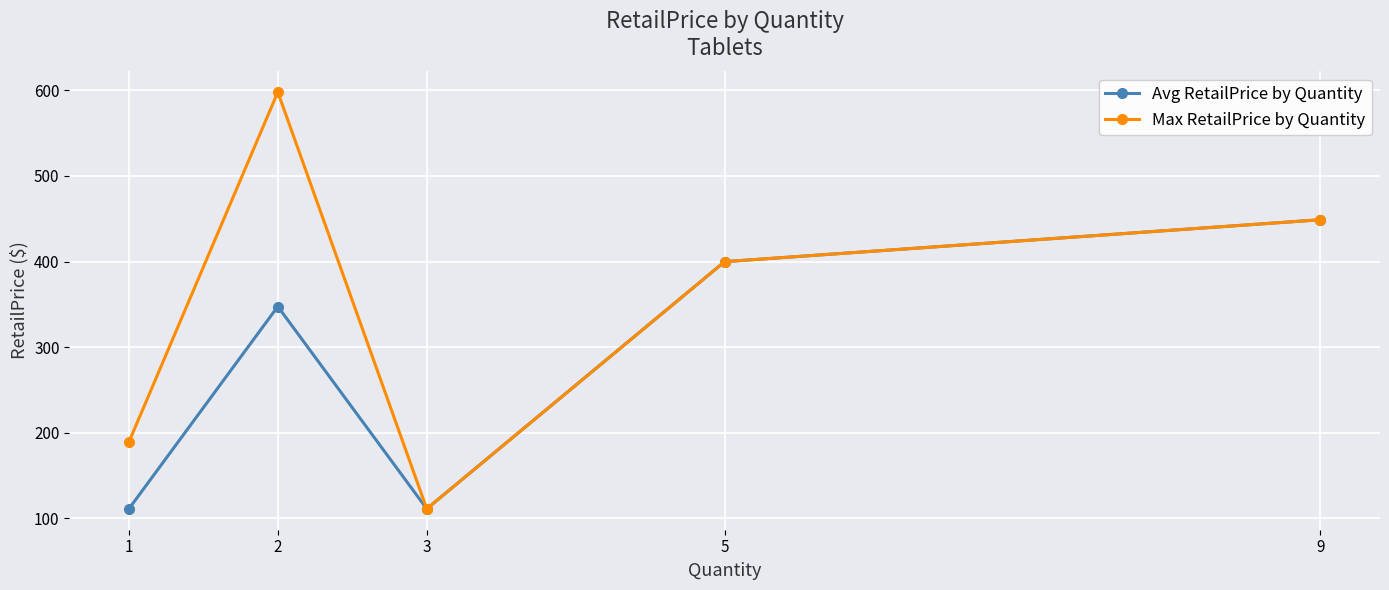

What is the value of the Avg RetailPrice by Quantity point at the 3rd from the left?

111.0